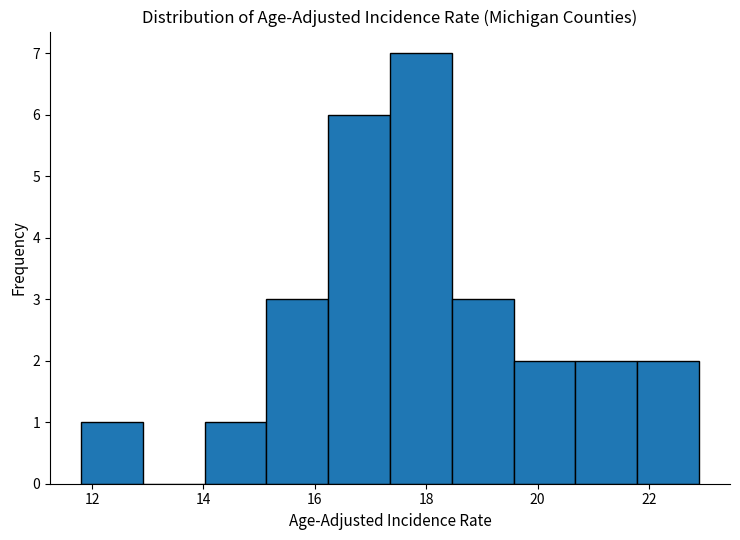

Reading left to right, transcribe this chart: for each bar, give the range it covers on the x-axis and its height. Neither the bar edges nor the heights are printed on the chart, so give them approximately, as read against the axes.

11.8 to 13.0: 1
13.0 to 14.0: 0
14.0 to 15.2: 1
15.2 to 16.2: 3
16.2 to 17.4: 6
17.4 to 18.4: 7
18.4 to 19.6: 3
19.6 to 20.6: 2
20.6 to 21.8: 2
21.8 to 23.0: 2